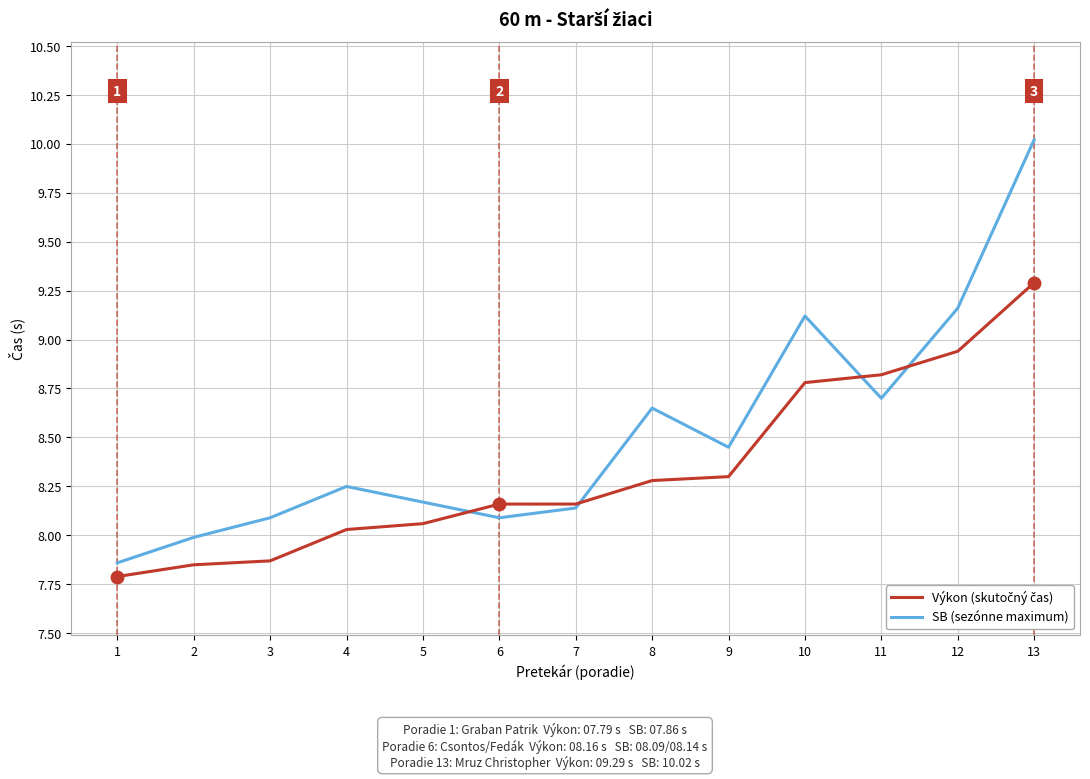

Is it true that SB (sezónne maximum) equals 8.1 at 3?

True